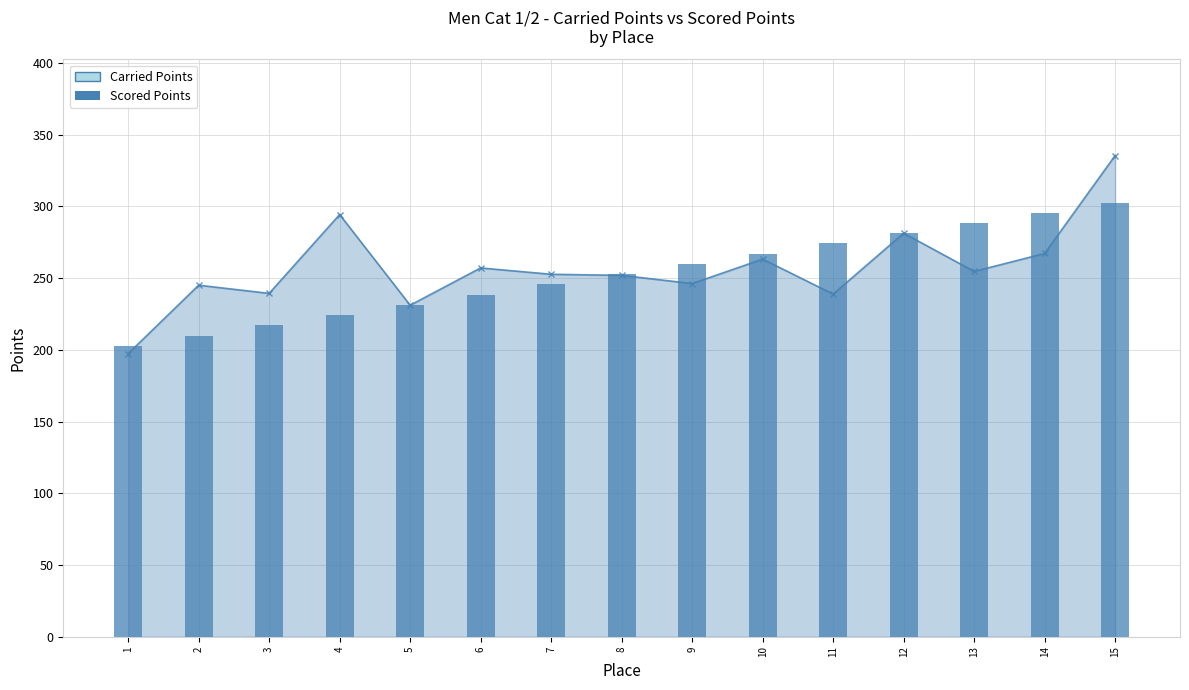

What is the difference between the second highest and minimum values in the Carried Points series?

97.0